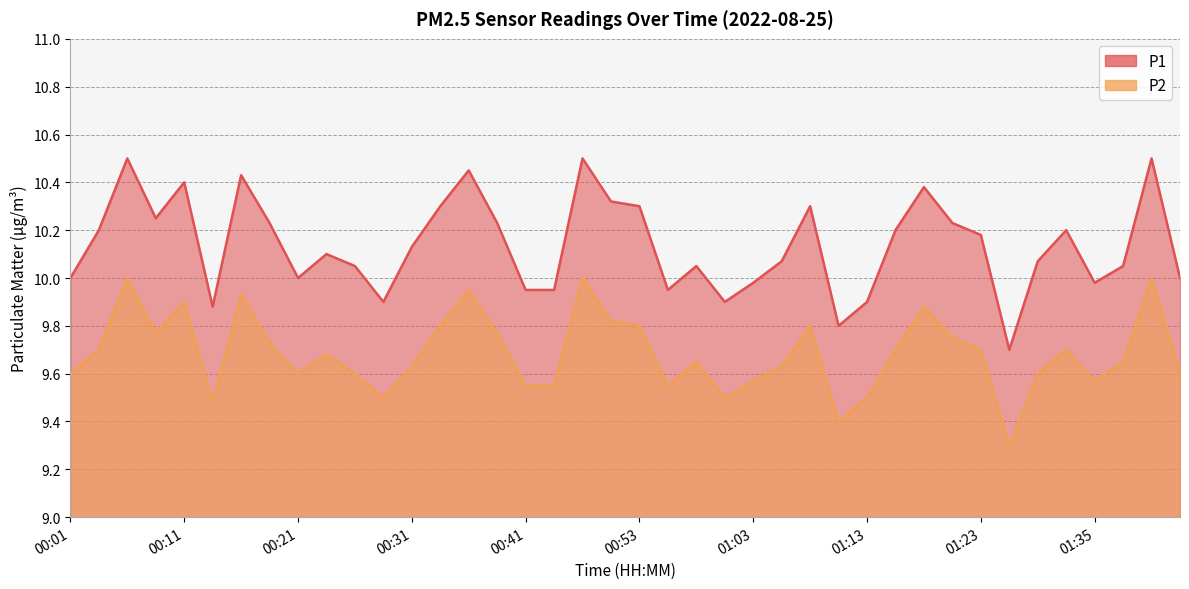

At which category does the chart reach its minimum across all series?

01:28